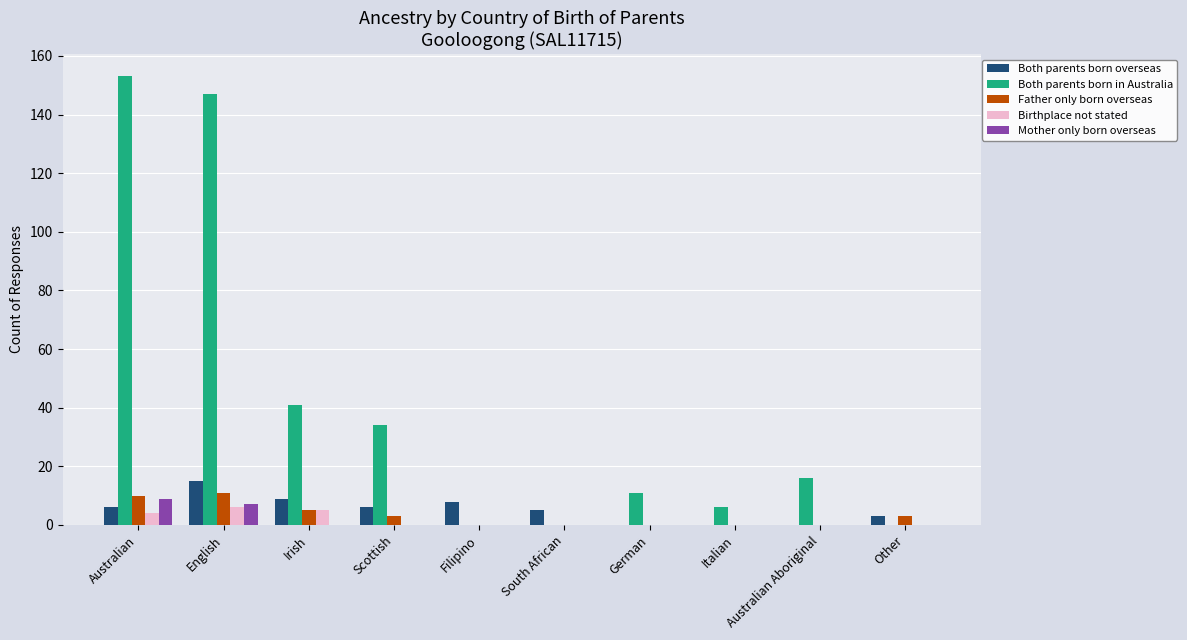

What is the sum of all Birthplace not stated values?

15